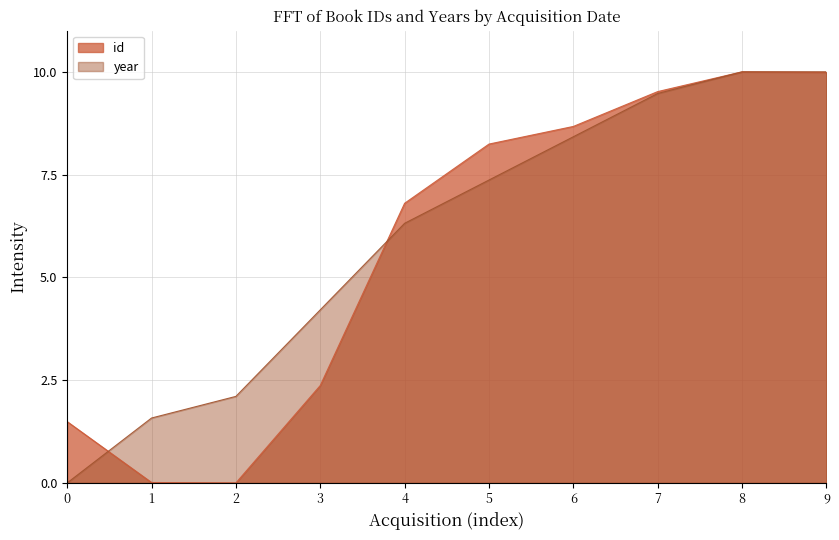

What is the greatest value displayed?

10.0